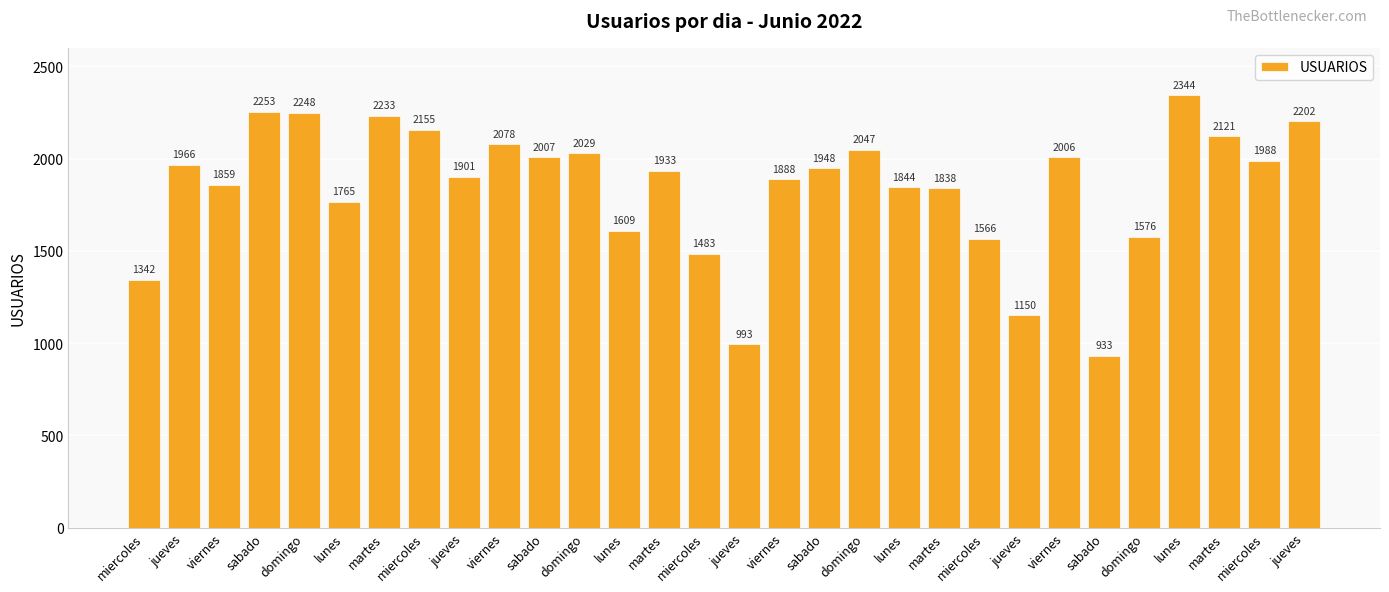

How many data points does each series have?

30